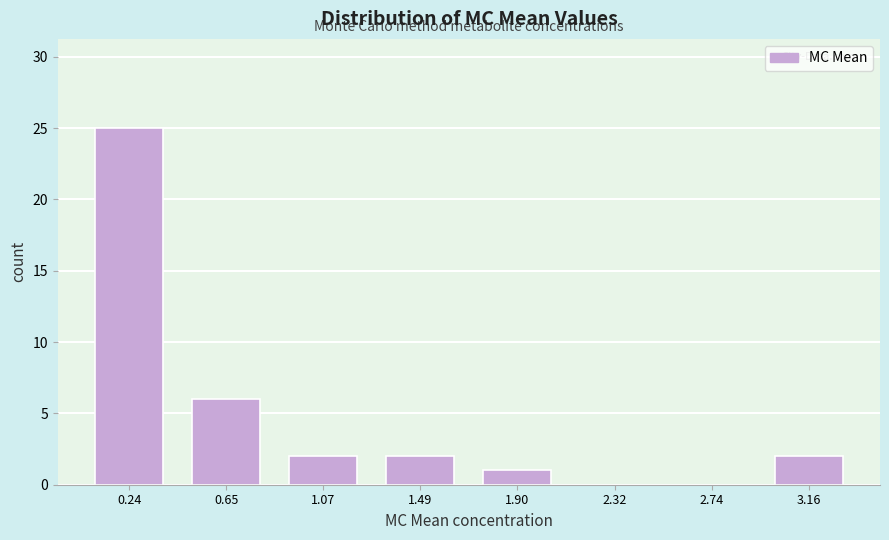

Reading left to right, transcribe this chart: for each bar, give the range it covers on the x-axis and its height. Neither the bar edges nor the heights are printed on the chart, so give them approximately, as read against the axes.

0.05 to 0.45: 25
0.45 to 0.85: 6
0.85 to 1.30: 2
1.30 to 1.70: 2
1.70 to 2.10: 1
2.10 to 2.55: 0
2.55 to 2.95: 0
2.95 to 3.35: 2